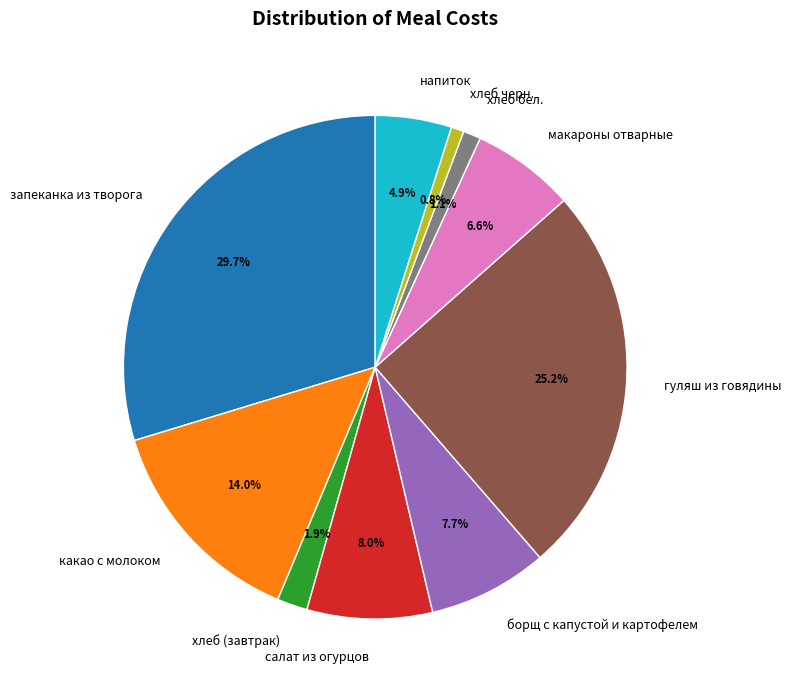

What percentage is the салат из огурцов slice, to the nearest percent?

8%